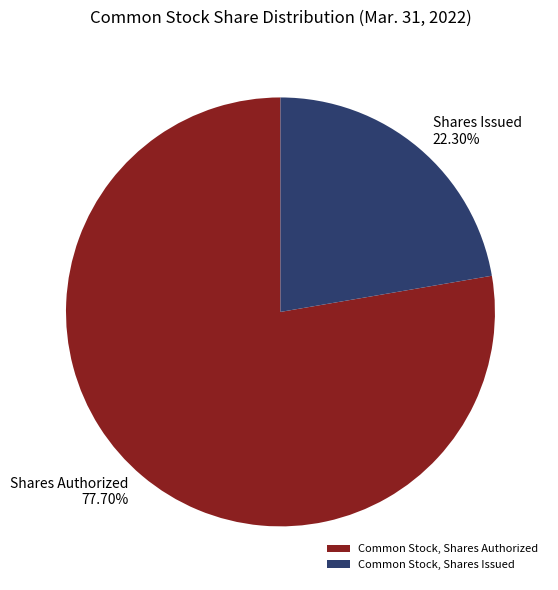

What percentage is the Common Stock, Shares Issued slice, to the nearest percent?

22%